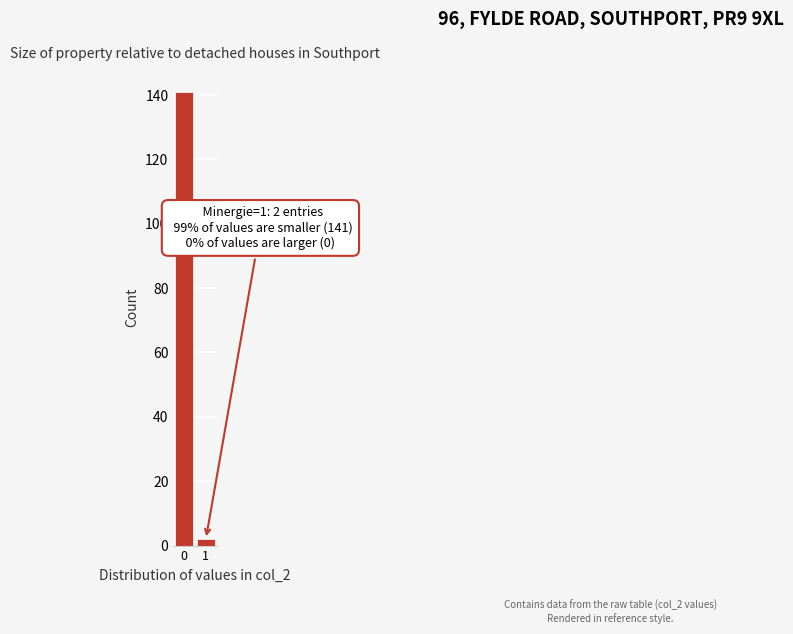

Reading left to right, transcribe all the data shown in this chart.

141	2